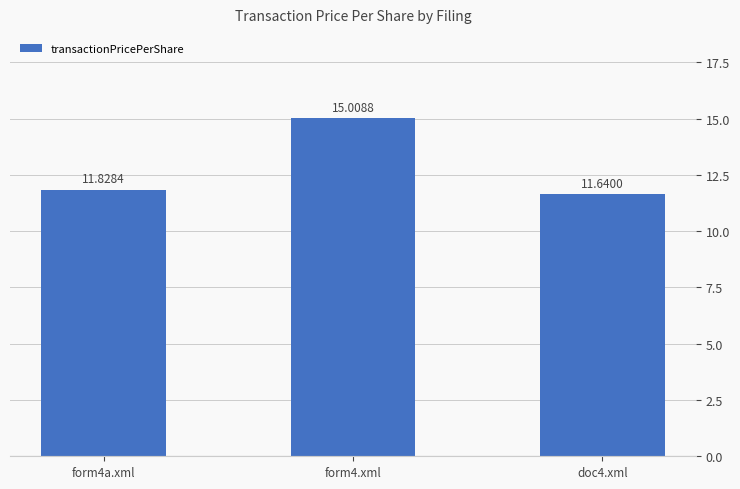

Reading left to right, what are all the values shown in this chart?

form4a.xml=11.8	form4.xml=15.0	doc4.xml=11.6